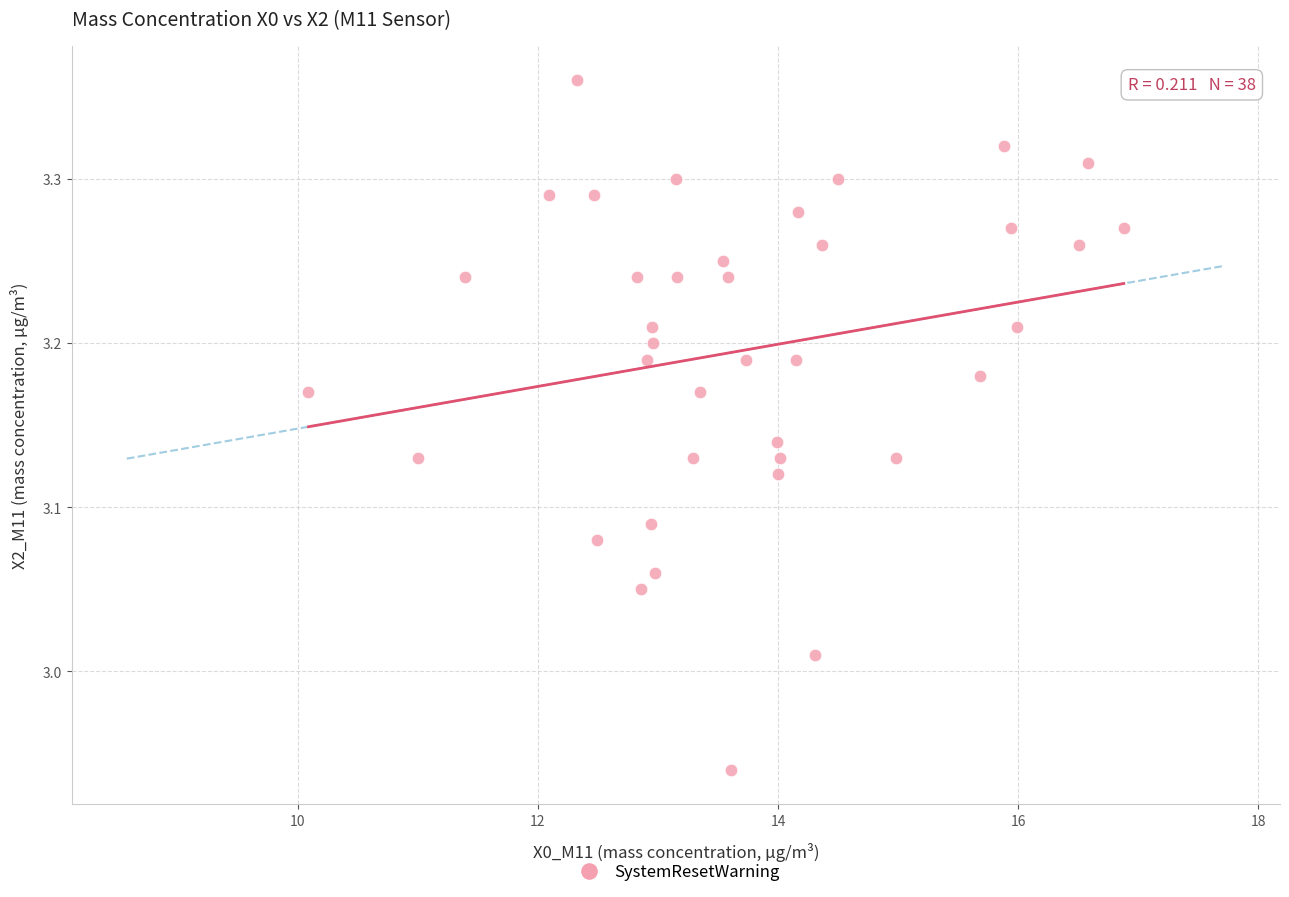

What is the range of Y values (max minus min)?

0.4